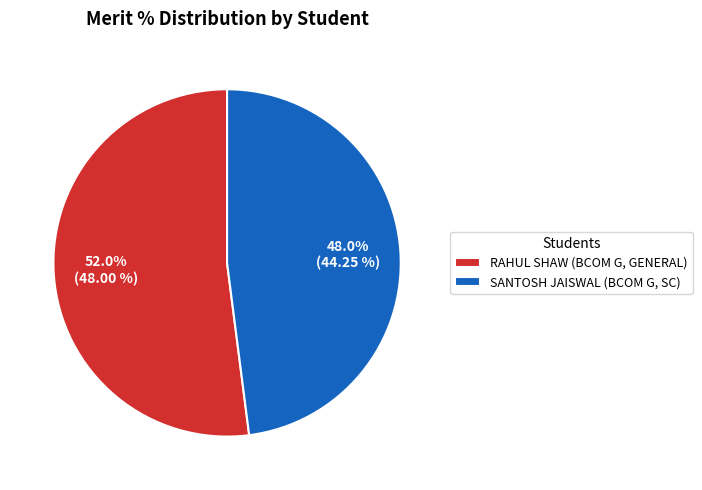

To the nearest percent, what percentage of the pie is RAHUL SHAW (BCOM G, GENERAL)?

52%